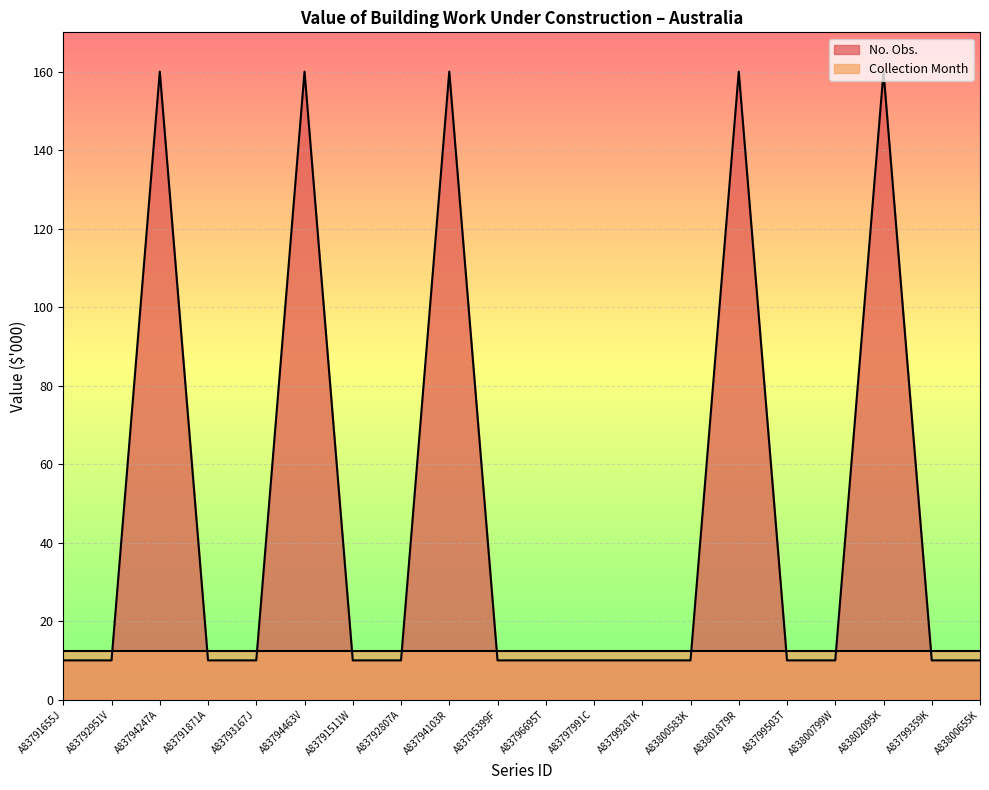

Which series has the largest total across all categories?

No. Obs.